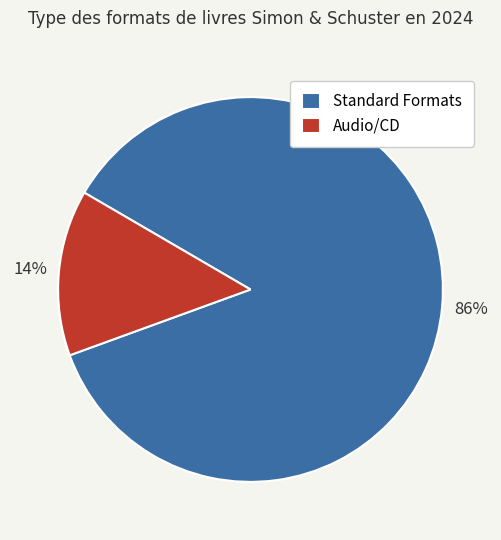

To the nearest percent, what is the difference between the largest and smallest slice percentages?

72%